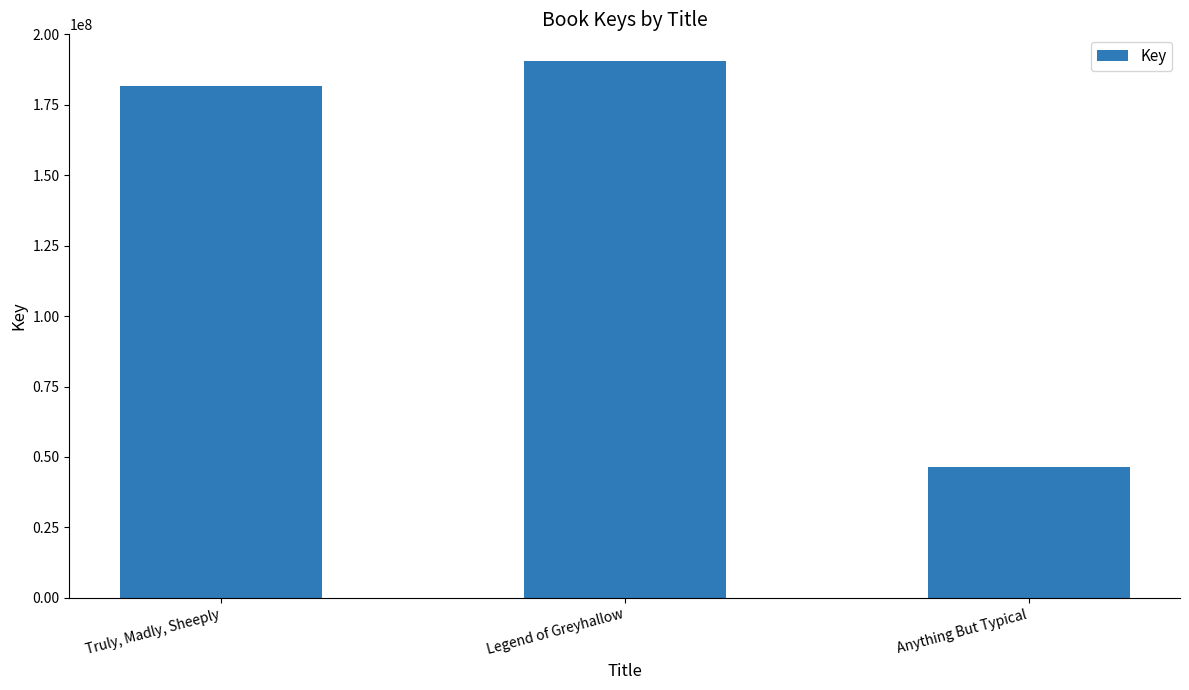

What value does the data have at Legend of Greyhallow?

190493842